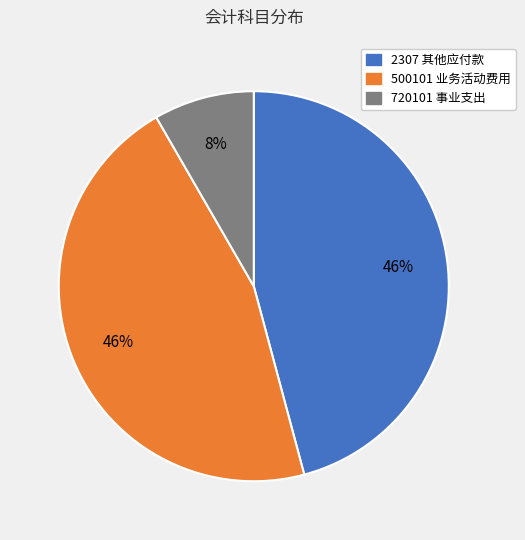

To the nearest percent, what is the average slice percentage?

33%